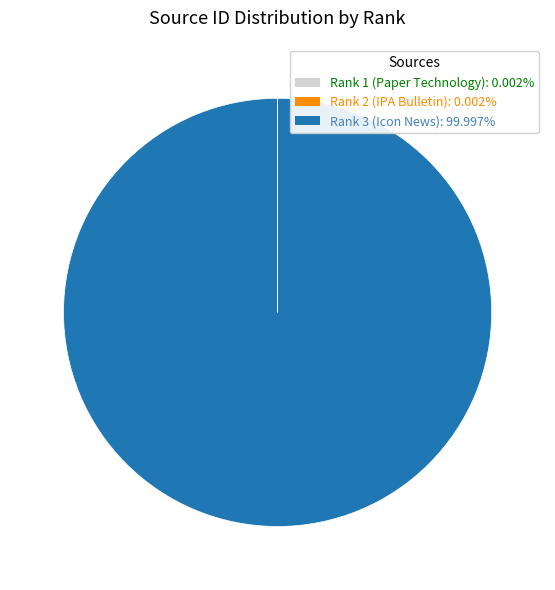

What is the largest slice in the pie chart?

Rank 3 (Icon News)